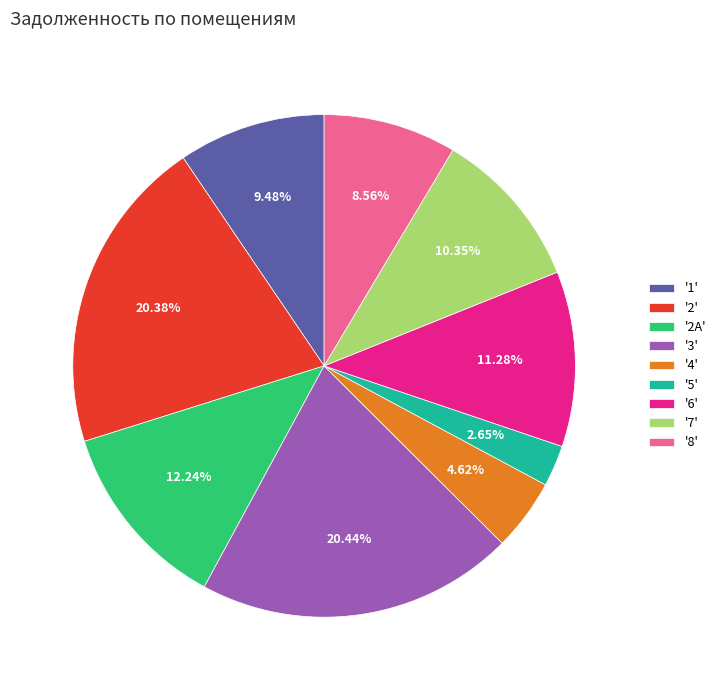

Which has a higher value, '2' or '8'?

'2'